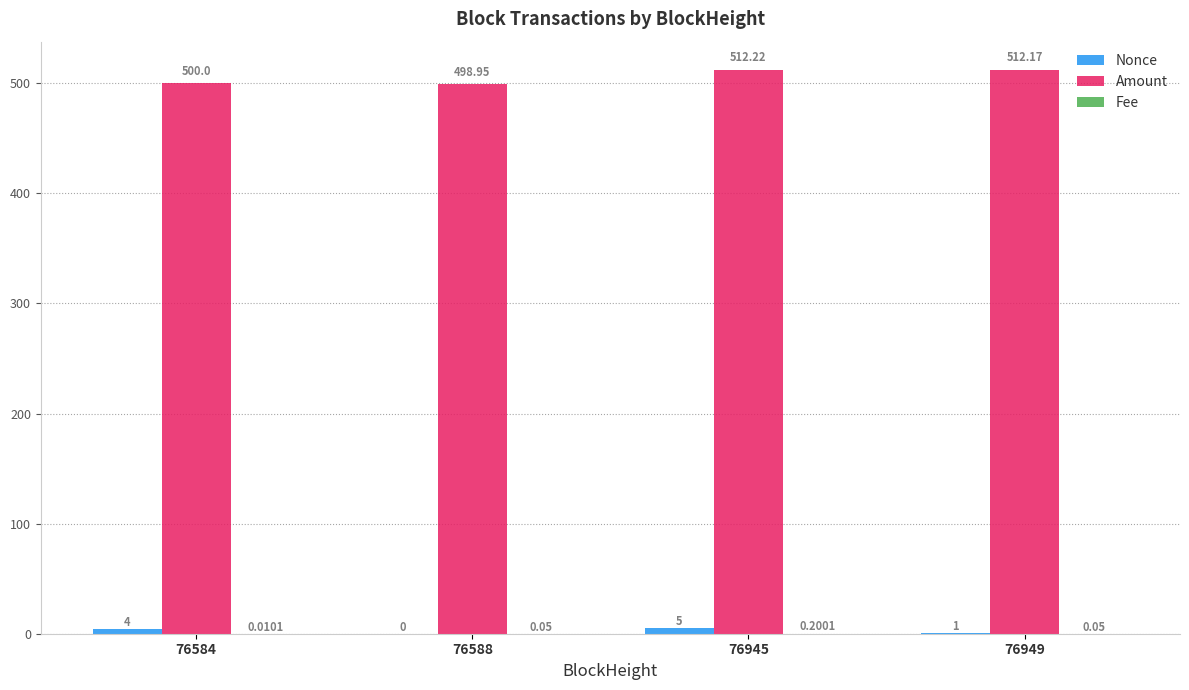

Which series changed the most between 76588 and 76945?

Amount